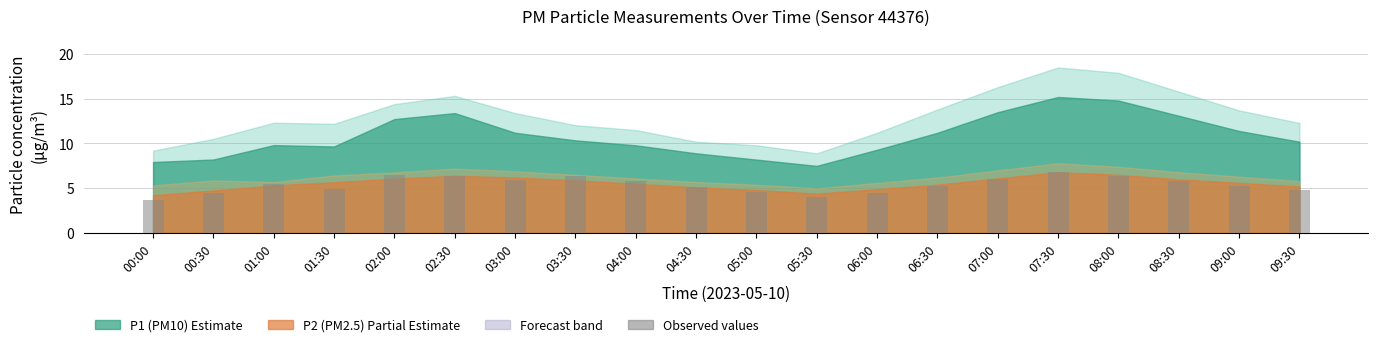

What is the maximum value shown in the chart?

6.8